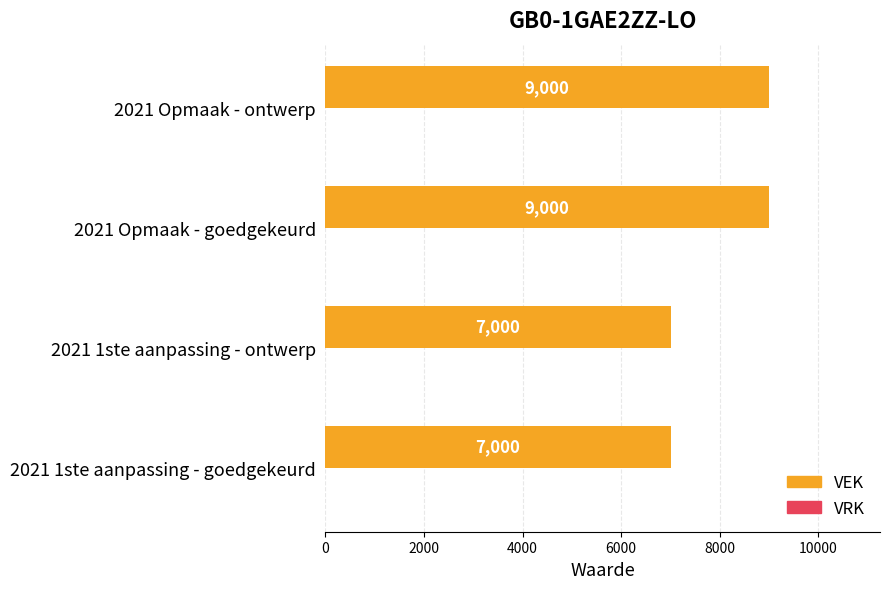

Reading bottom to top, list all the values displayed in this chart.

2021 1ste aanpassing - goedgekeurd=7000	2021 1ste aanpassing - ontwerp=7000	2021 Opmaak - goedgekeurd=9000	2021 Opmaak - ontwerp=9000